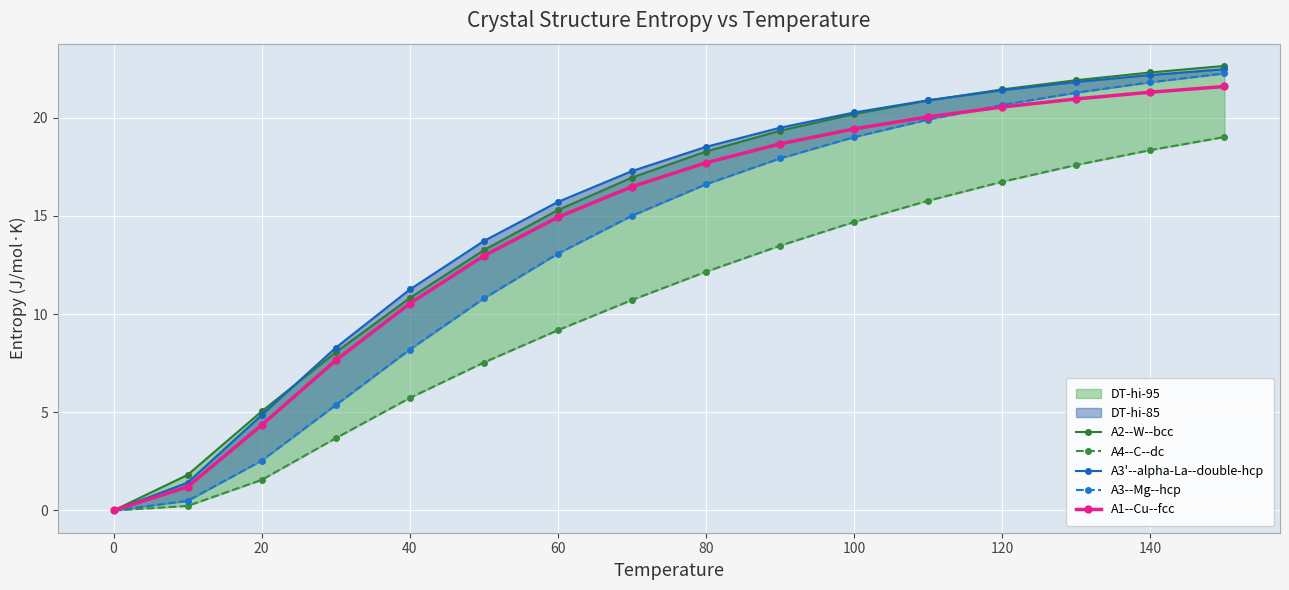

The A1--Cu--fcc series shows 19.4 at 100. True or false?

True